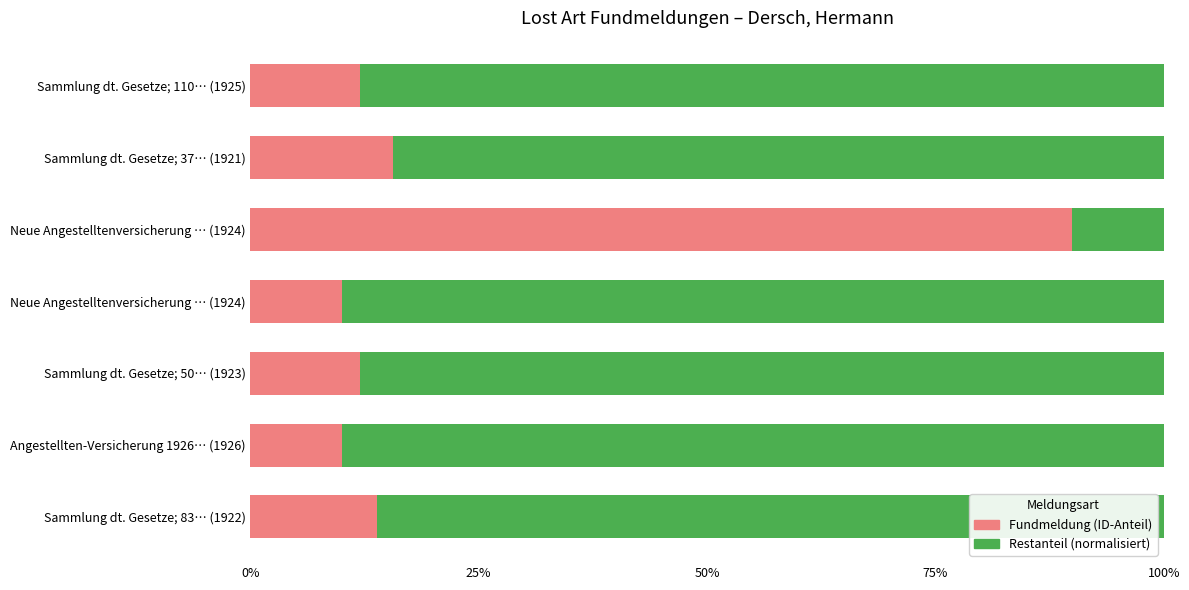

Count the number of data series in this chart.

2